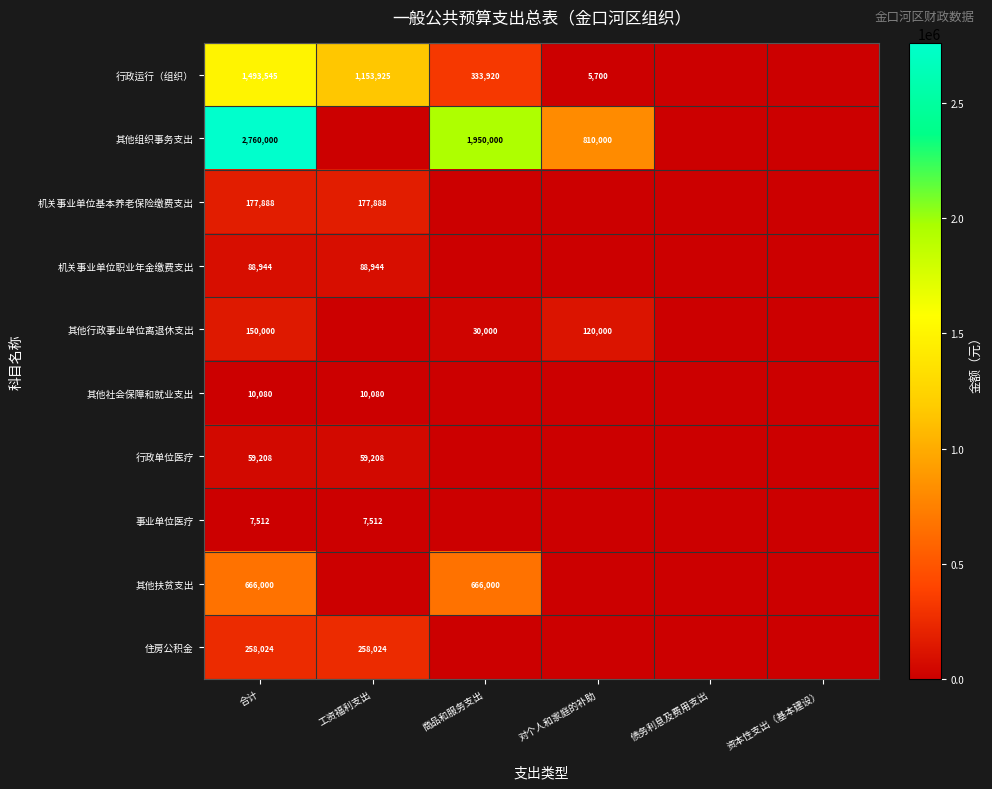

The value of 其他组织事务支出 at 对个人和家庭的补助 is 810000. True or false?

True